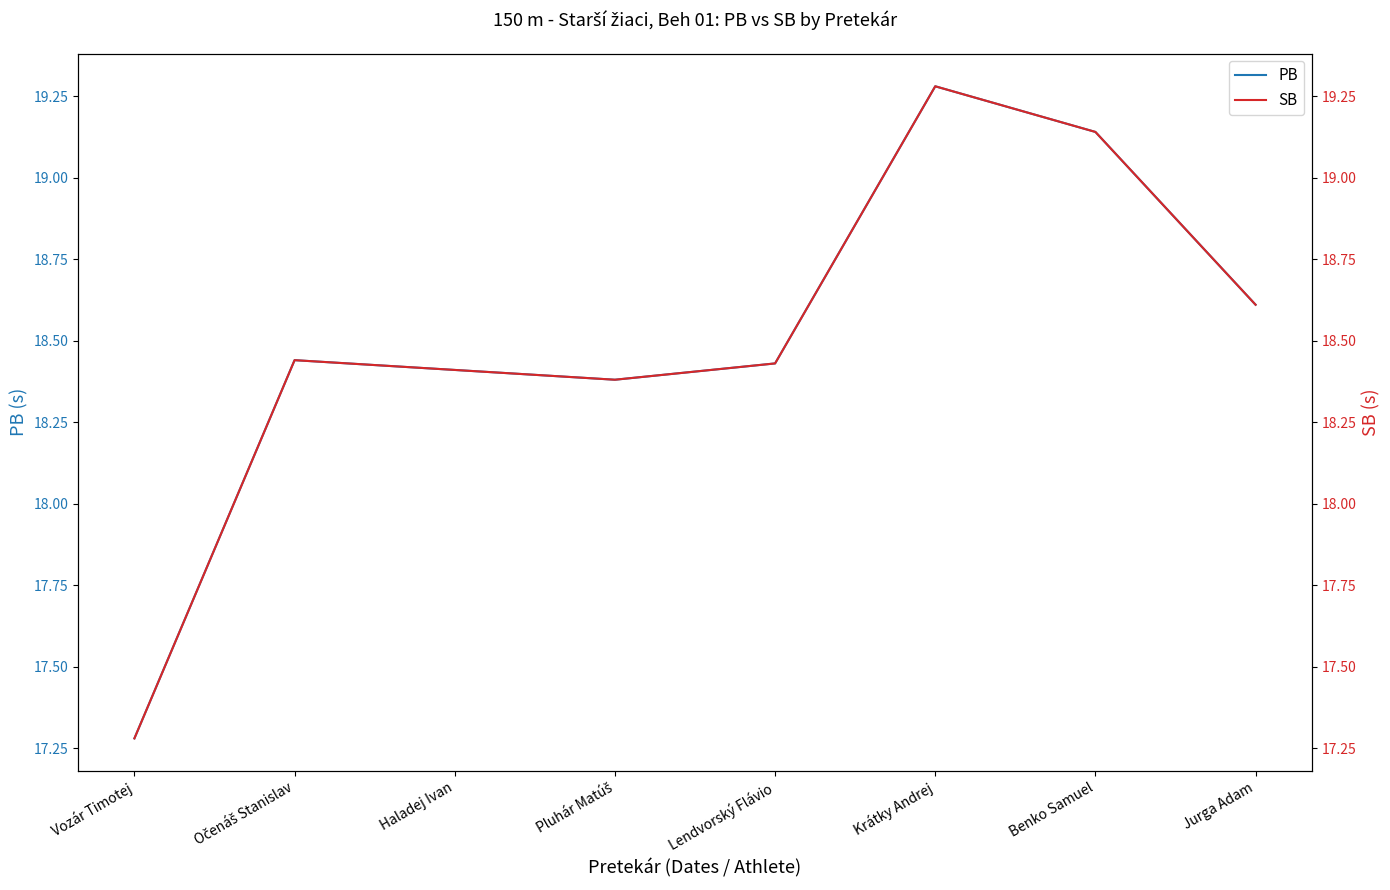

True or false: SB has a value of 9.9 at Benko Samuel.

False